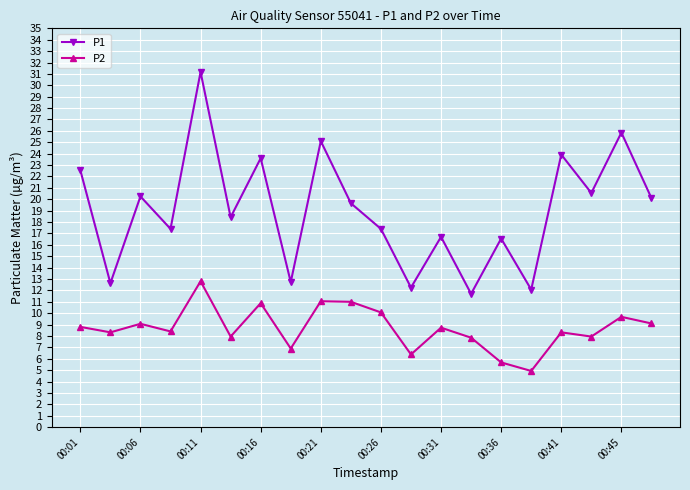

What is the minimum value shown in the chart?

4.9